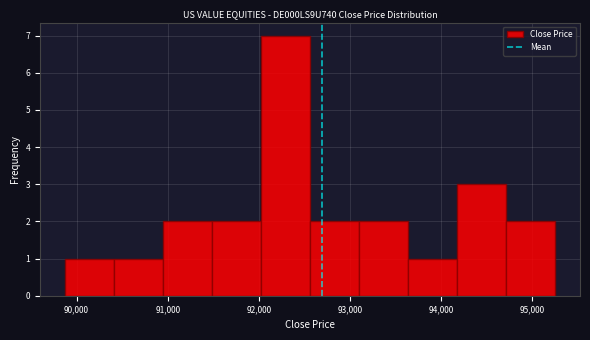

Reading left to right, transcribe this chart: for each bar, give the range it covers on the x-axis and its height. Neither the bar edges nor the heights are printed on the chart, so give them approximately, as read against the axes.

89900 to 90400: 1
90400 to 90900: 1
90900 to 91500: 2
91500 to 92000: 2
92000 to 92600: 7
92600 to 93100: 2
93100 to 93600: 2
93600 to 94200: 1
94200 to 94700: 3
94700 to 95300: 2